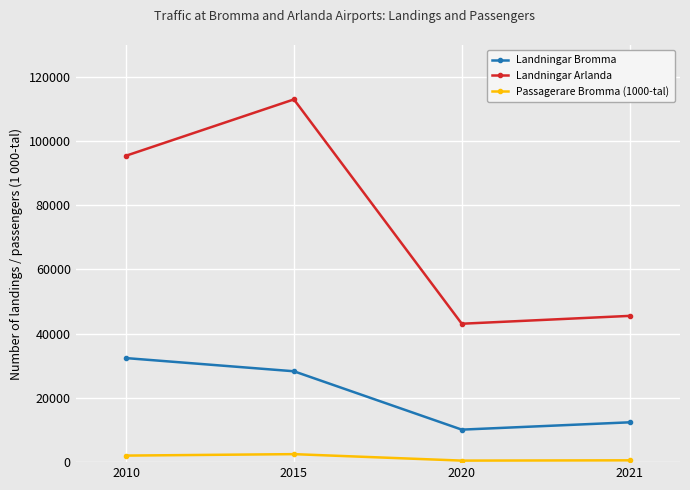

What is the value of the Landningar Arlanda point at the 2nd from the left?

112973